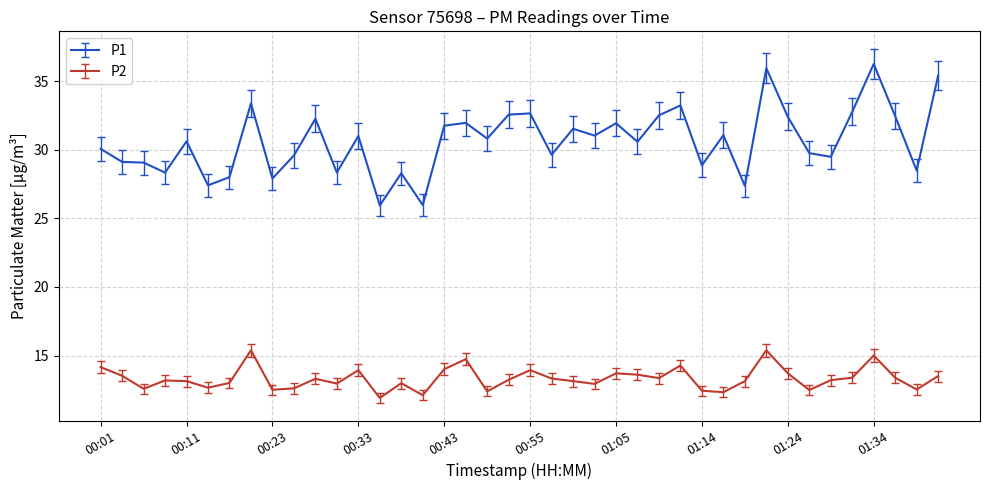

Which series has the largest range (max minus min)?

P1